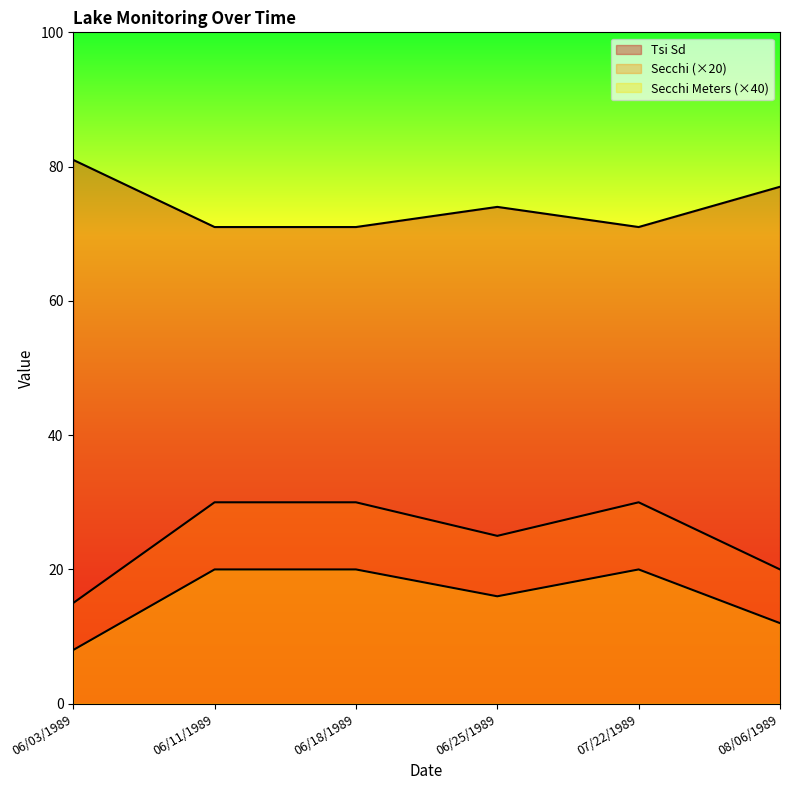

How many data points does each series have?

6